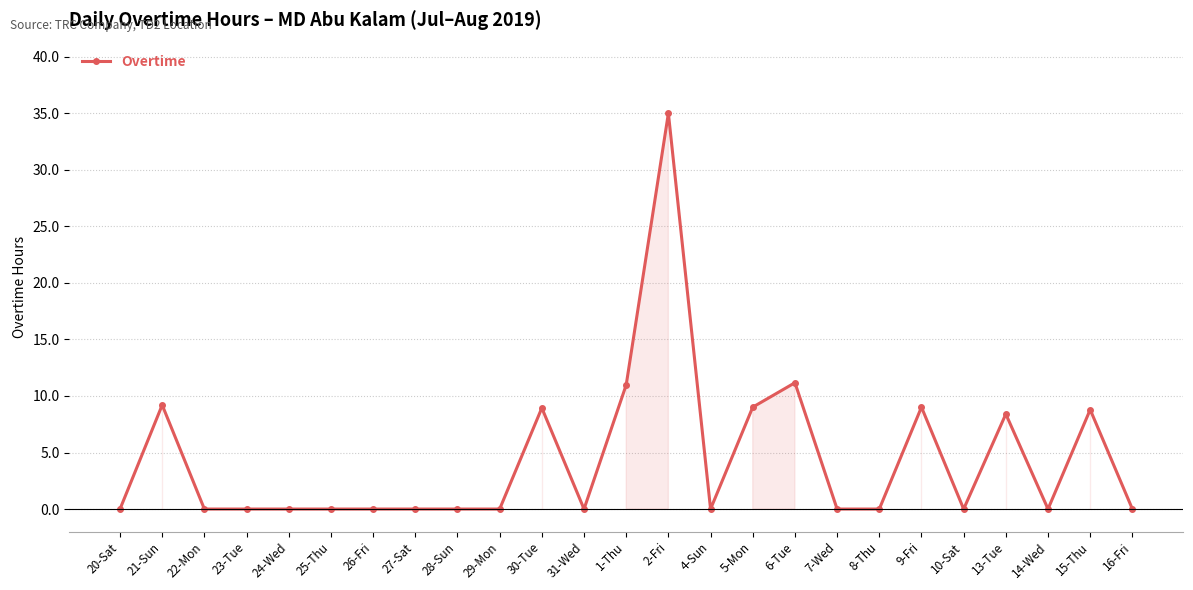

What is the label of the 18th point from the left?

7-Wed